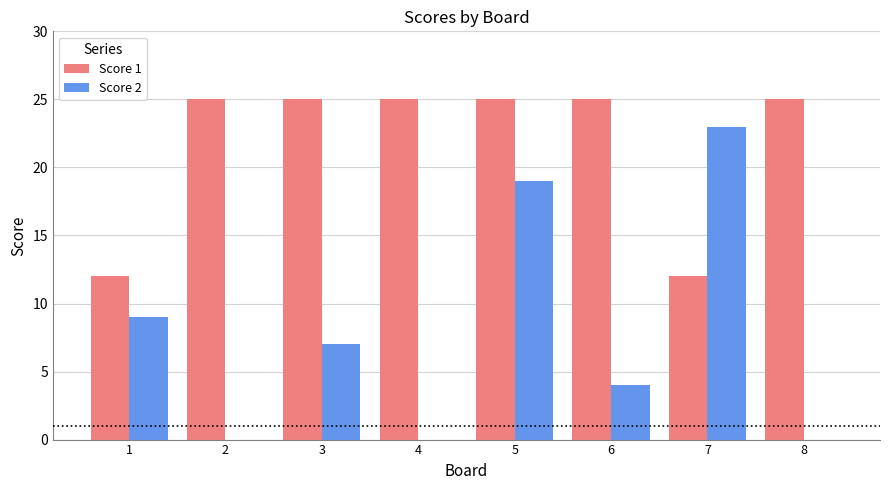

Reading right to left, list all the values displayed in this chart.

Score 1: 8=25	7=12	6=25	5=25	4=25	3=25	2=25	1=12
Score 2: 8=0	7=23	6=4	5=19	4=0	3=7	2=0	1=9